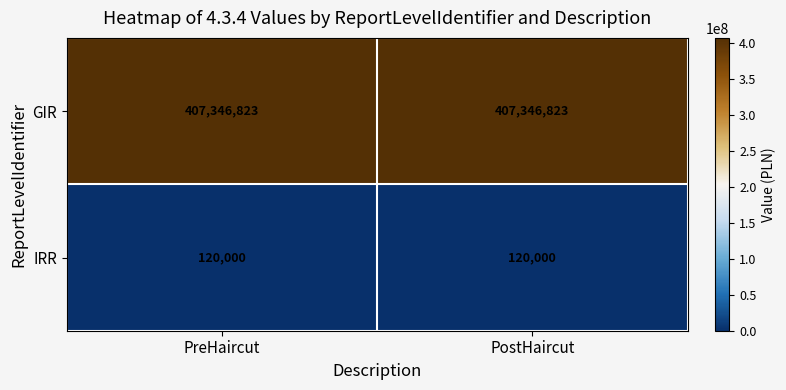

Reading left to right, what are all the values shown in this chart?

GIR: 407346823	407346823
IRR: 120000	120000